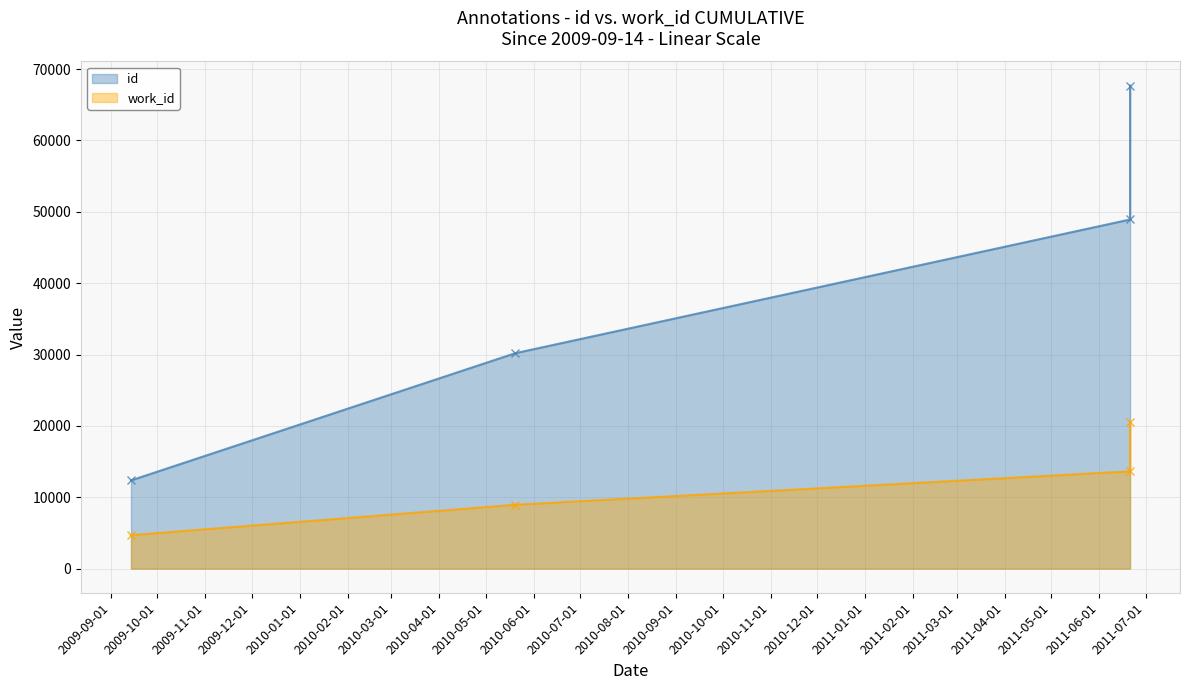

What is the value of the work_id point at the 4th from the left?

20584